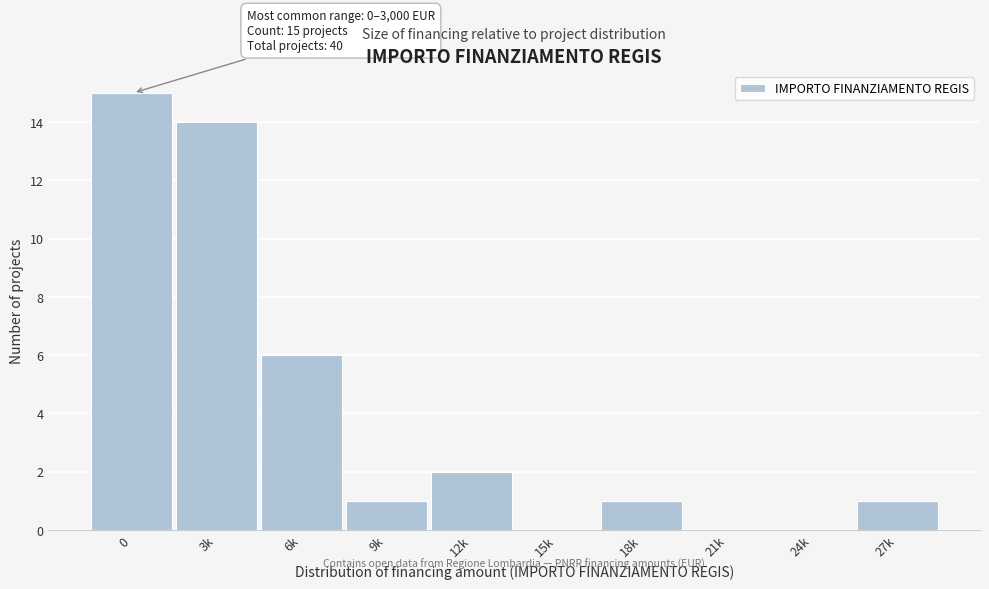

Reading left to right, what are all the values shown in this chart?

0=15	3k=14	6k=6	9k=1	12k=2	15k=0	18k=1	21k=0	24k=0	27k=1